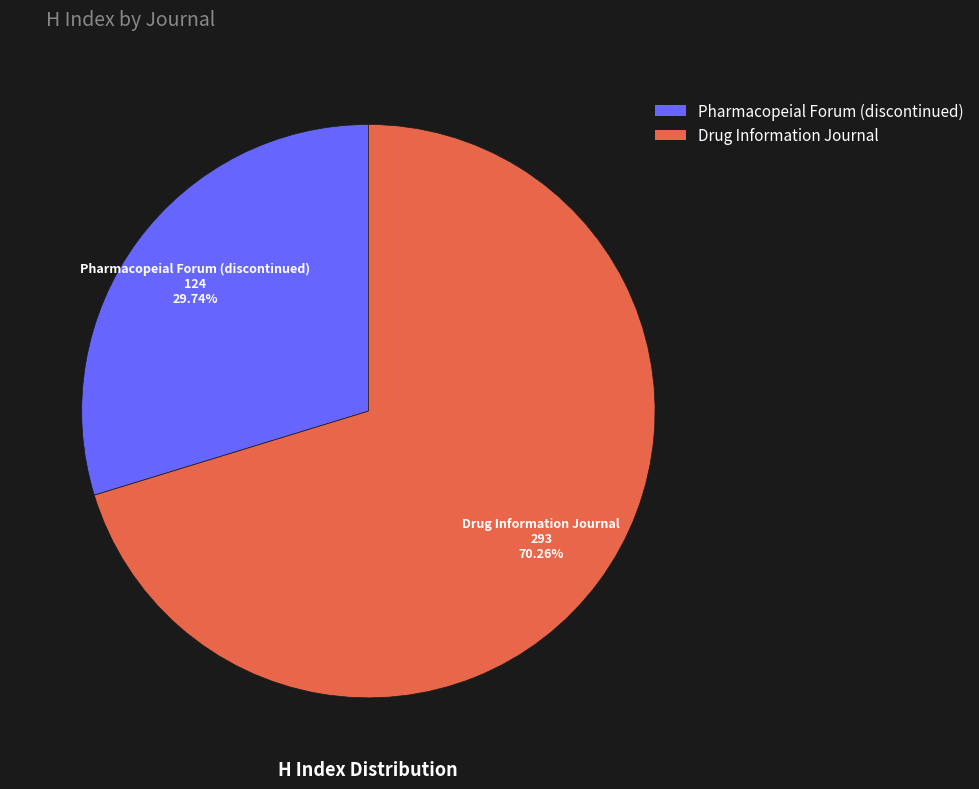

Rank the categories by value from highest to lowest.

Drug Information Journal, Pharmacopeial Forum (discontinued)